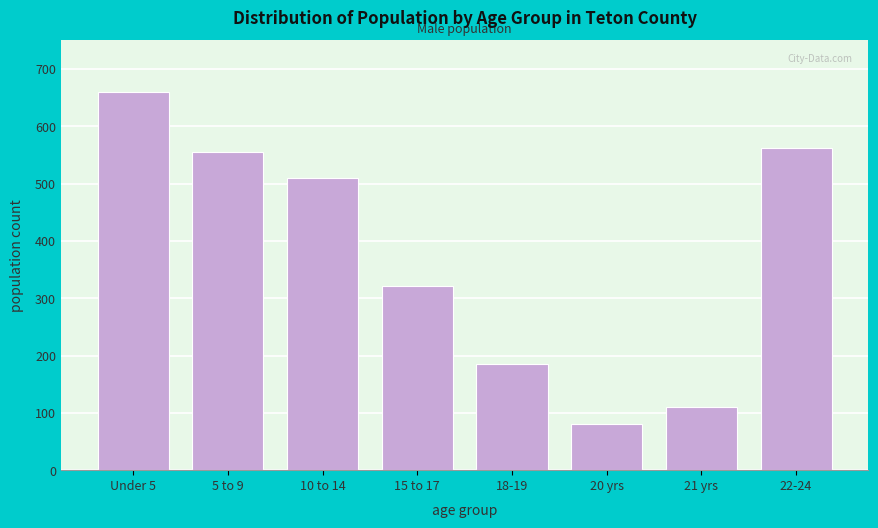

Reading left to right, list all the values displayed in this chart.

Under 5=660	5 to 9=556	10 to 14=510	15 to 17=322	18-19=186	20 yrs=81	21 yrs=111	22-24=563